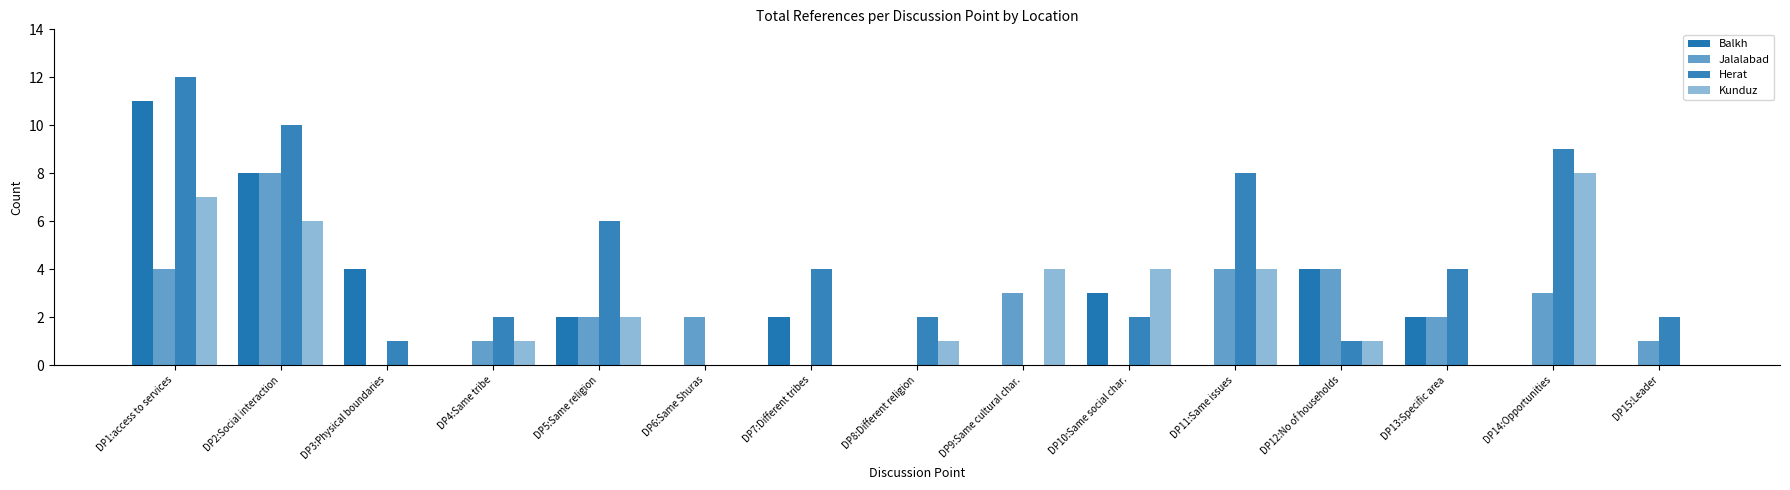

At DP8:Different religion, list the series in order from smallest to largest.

Balkh, Jalalabad, Kunduz, Herat